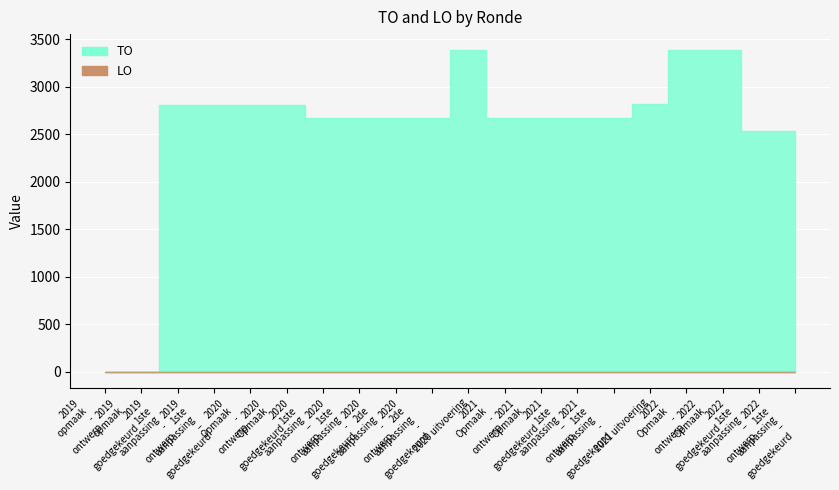

What are all the series names shown in the legend?

TO, LO